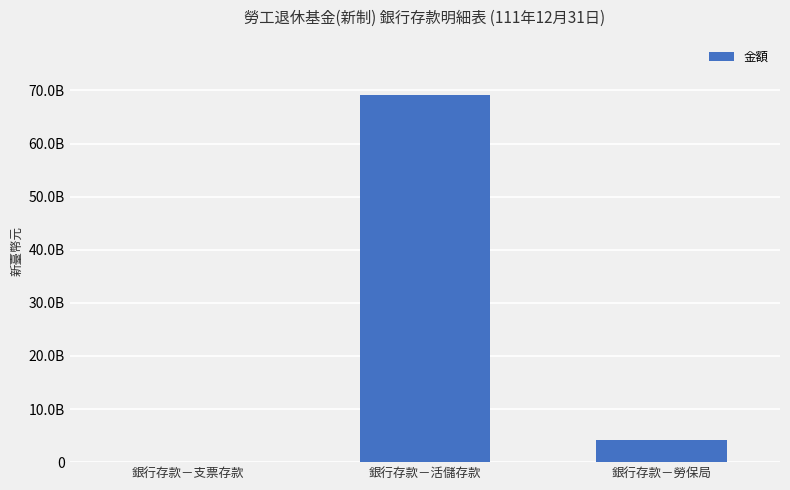

What is the greatest value displayed?

69182735972